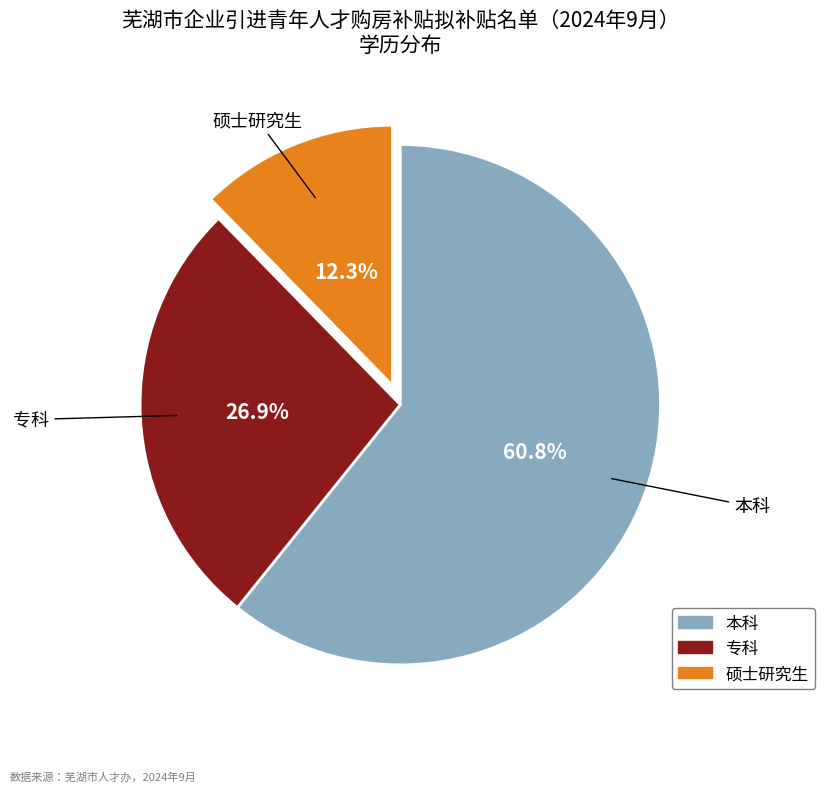

Is it true that 本科 is 61% of the pie?

True